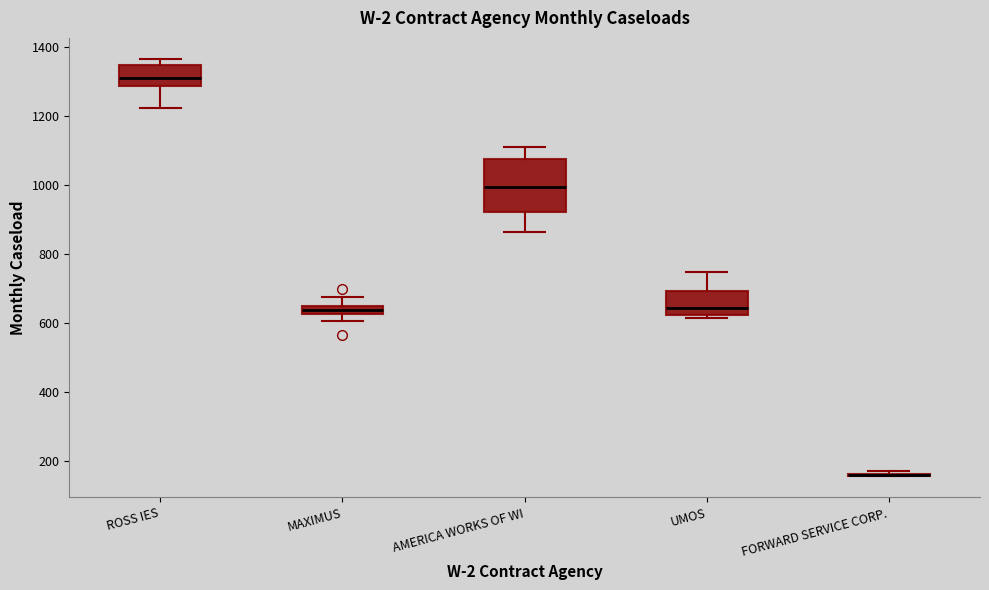

Where does the median line of the box for UMOS sit on the y-axis? The values are not printed on the chart, so give them approximately, as read against the axis.

640